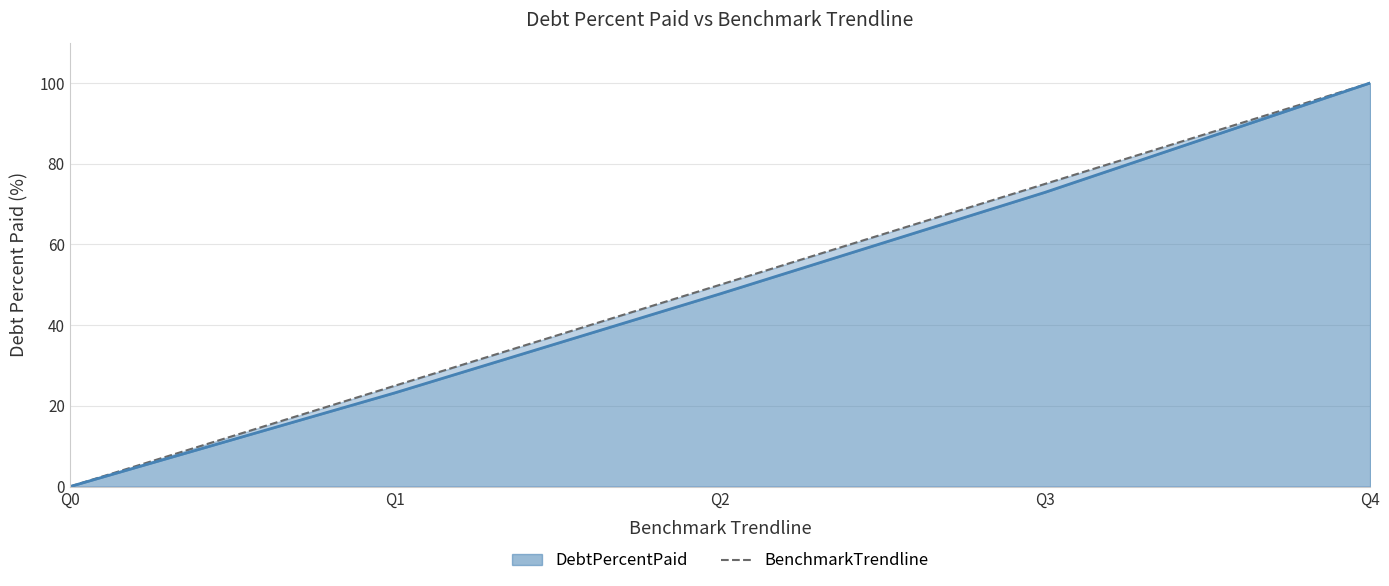

What is the sum of the values at Q0 and Q4?

100